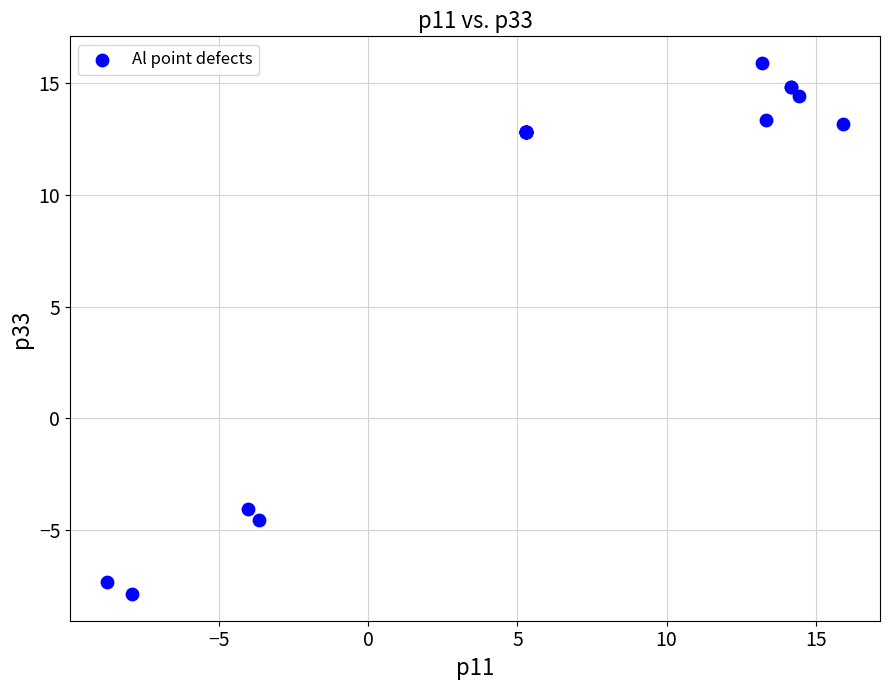

What Y value in the scatter plot is closest to 4?

-4.0